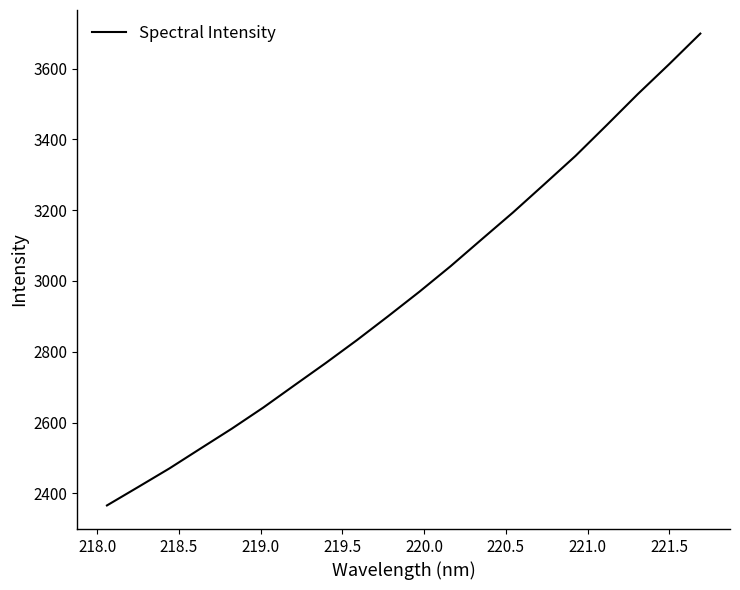

What is the maximum value shown in the chart?

3699.1